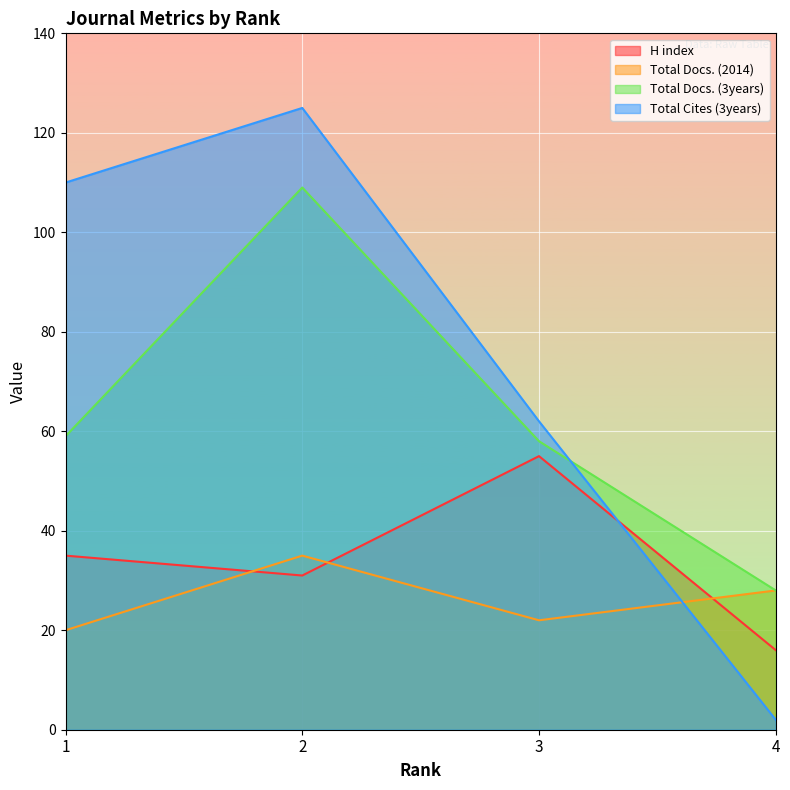

What is the difference between the Total Cites (3years) values at 3 and 4?

60